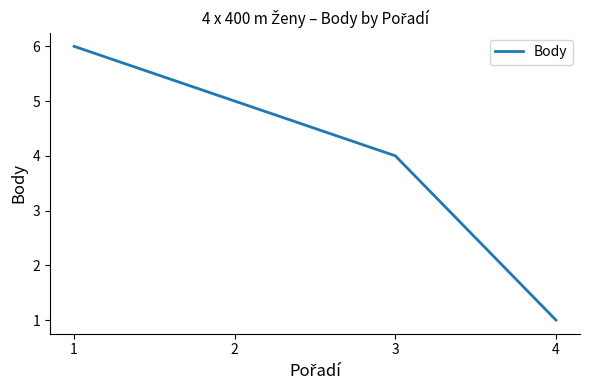

Reading right to left, extract all data points from this chart.

1	4	5	6